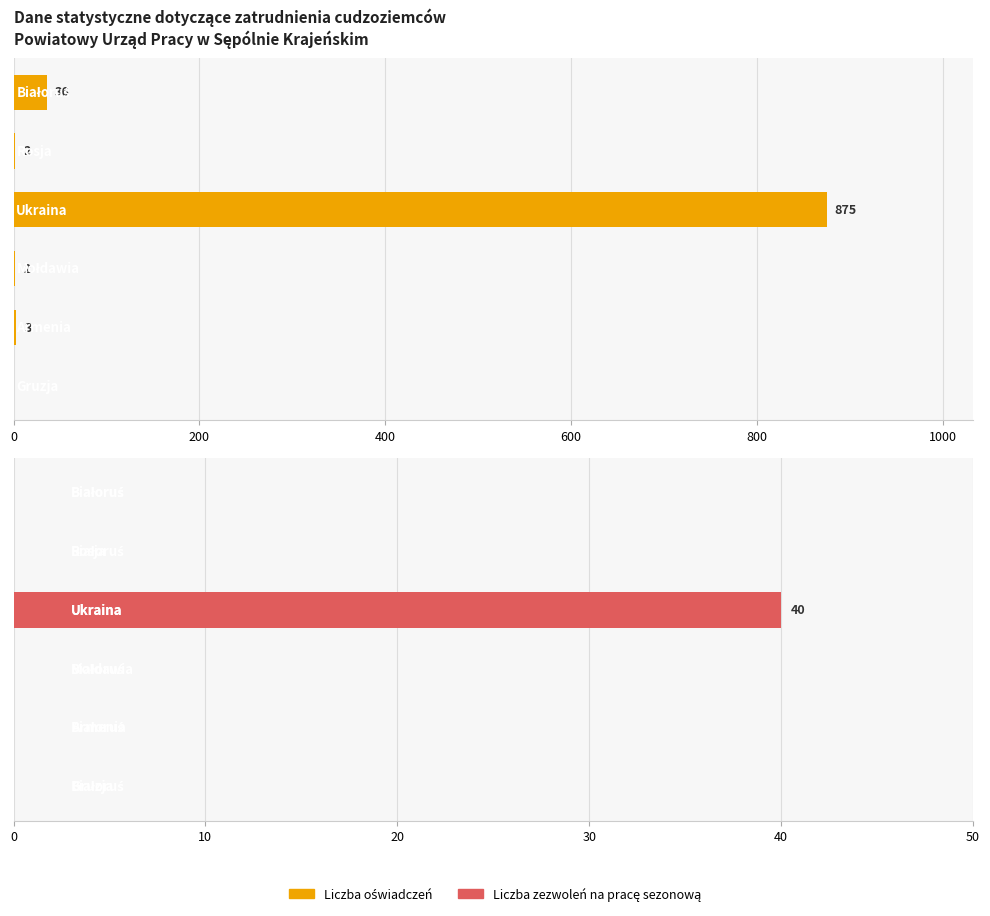

How many data points in Liczba zezwoleń na pracę sezonową are above 0?

1